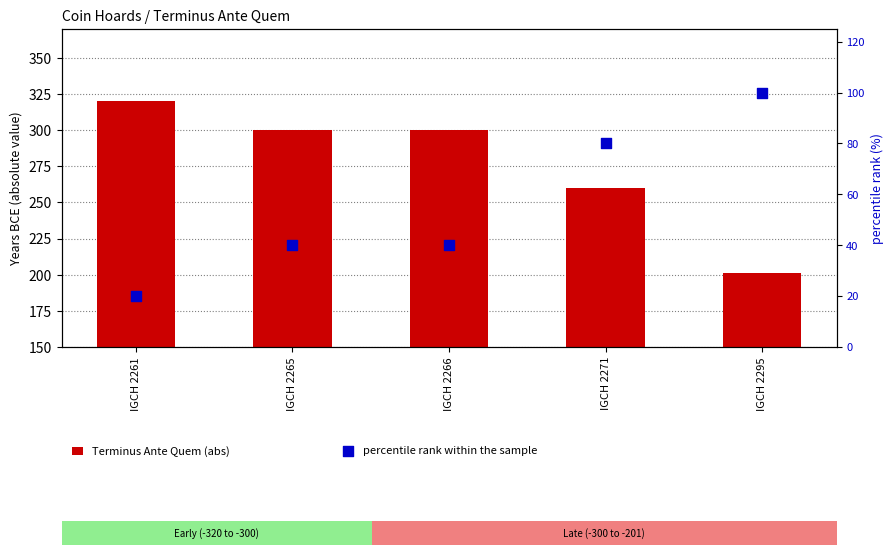

At which category is the sum across all series the highest?

IGCH 2261